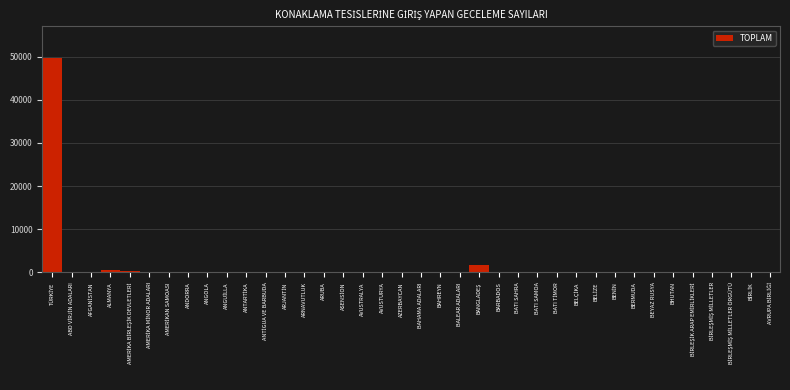

What is the sum of all values?

52256